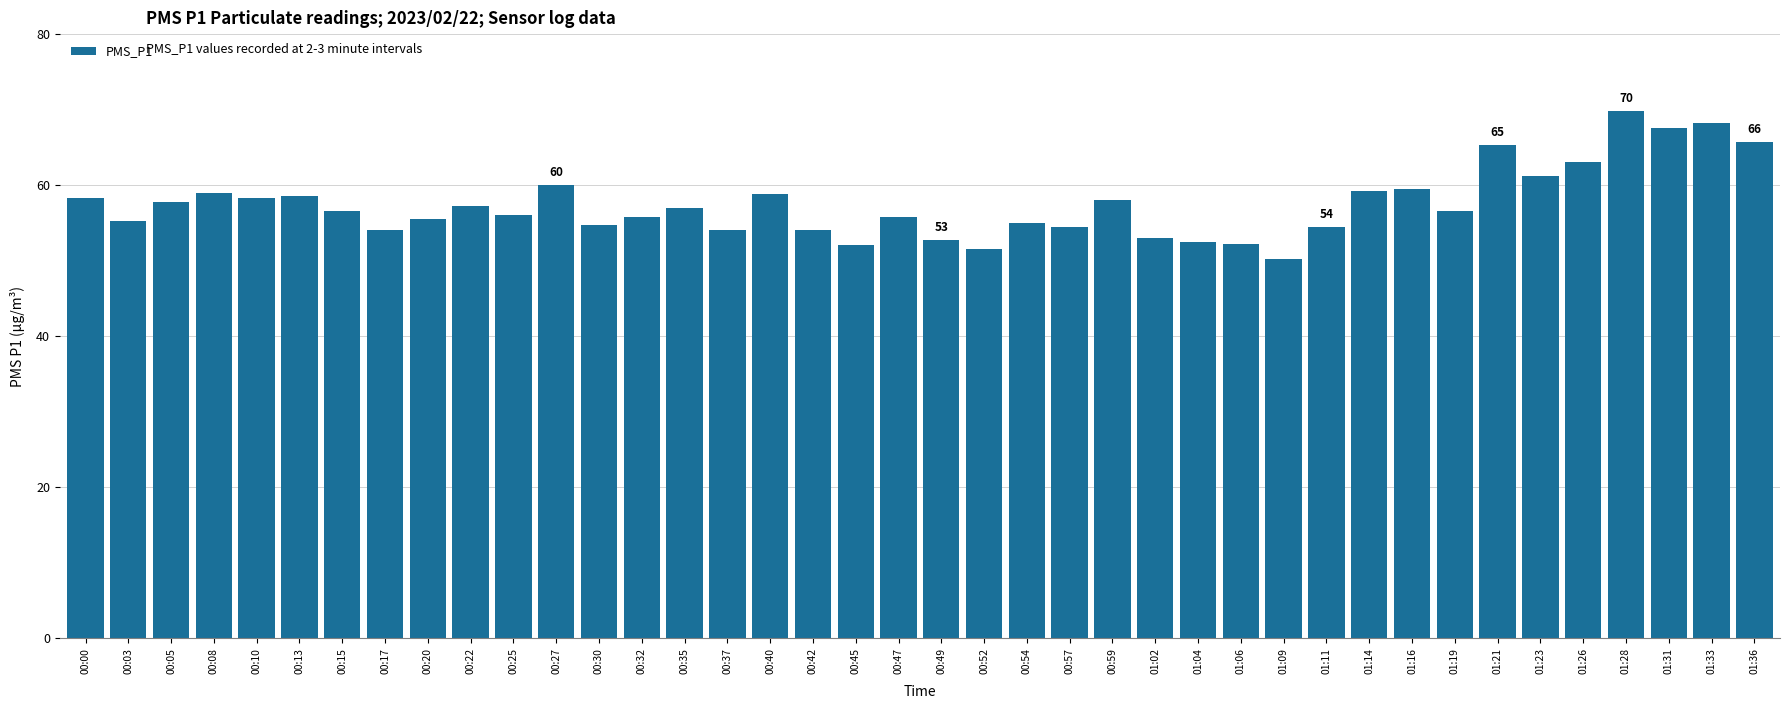

Count the number of categories in the chart.

40